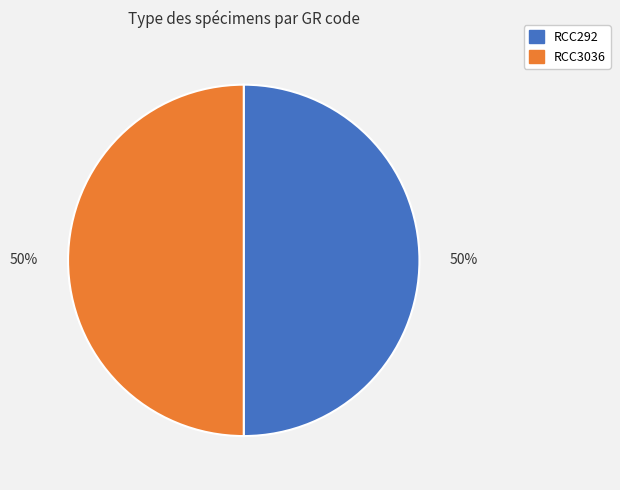

To the nearest percent, what is the average slice percentage?

50%